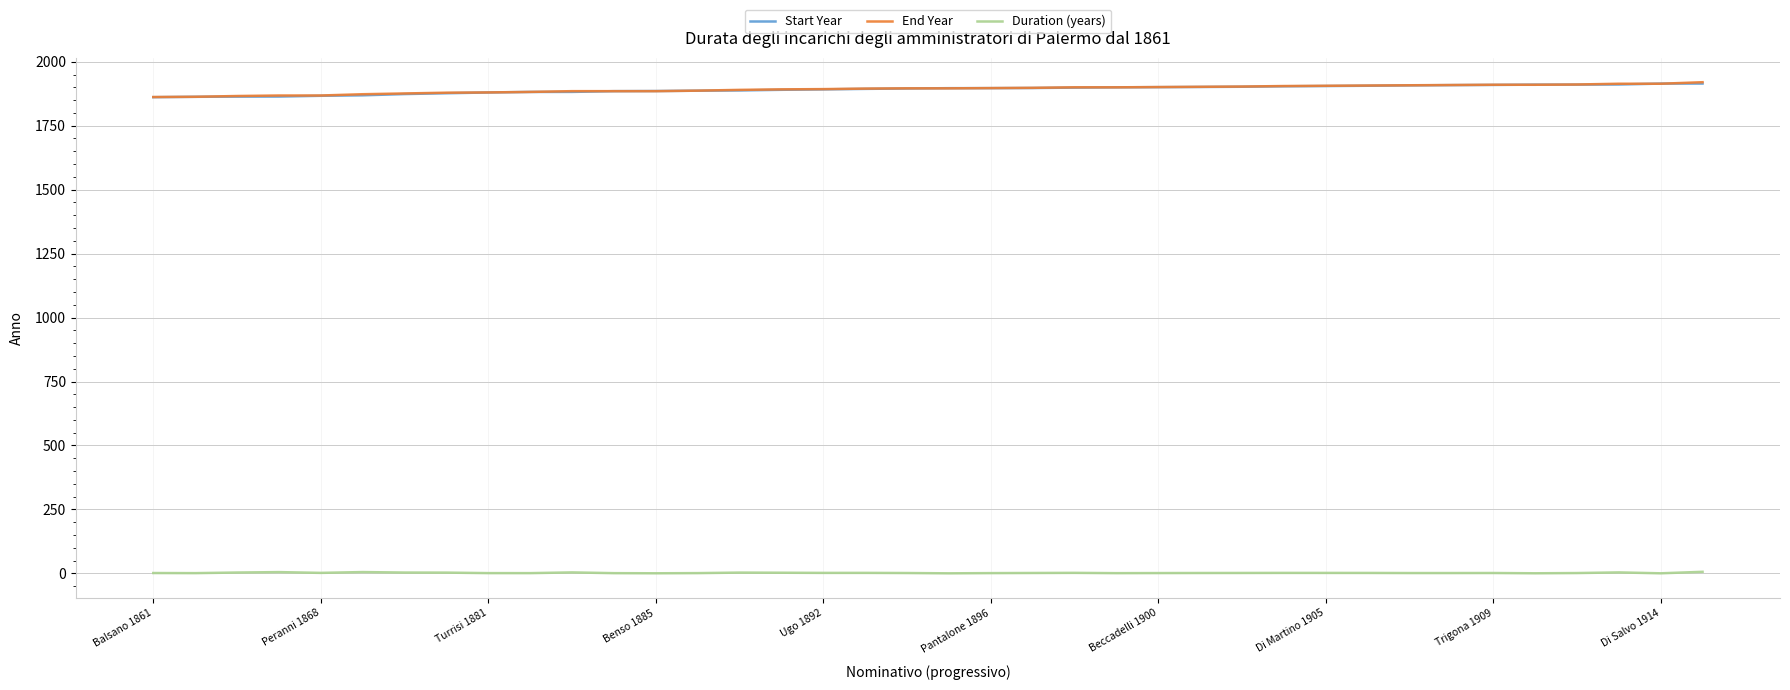

What is the maximum value shown in the chart?

1920.0